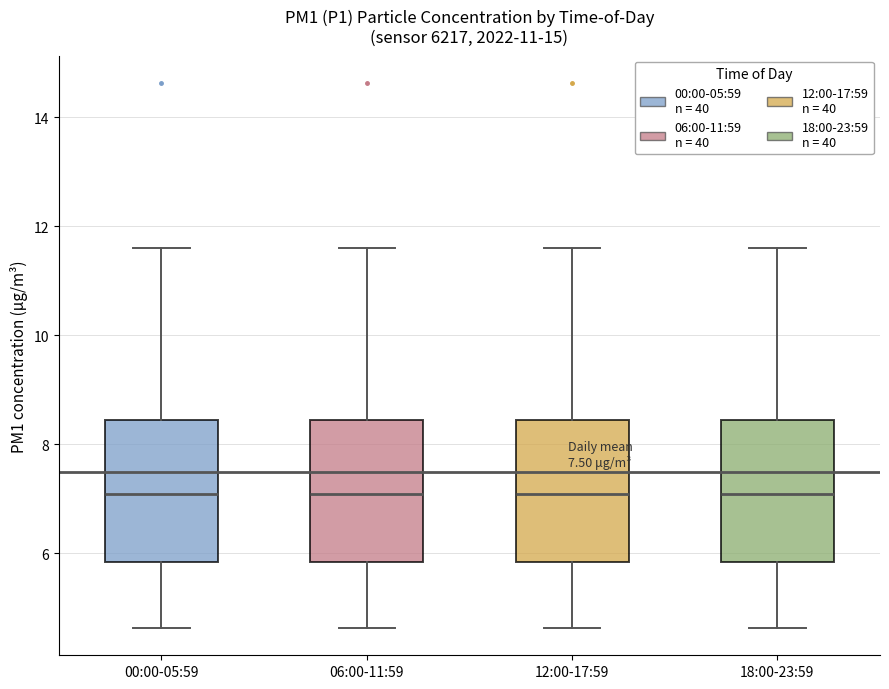

Reading left to right, read every box against the y-axis: the position of its median line, the range the box covers, and the ends of its whiskers. The values are not printed on the chart, so give them approximately, as read against the axis.

00:00-05:59: median 7.0, box 5.8 to 8.4, whiskers 4.6 to 11.6
06:00-11:59: median 7.0, box 5.8 to 8.4, whiskers 4.6 to 11.6
12:00-17:59: median 7.0, box 5.8 to 8.4, whiskers 4.6 to 11.6
18:00-23:59: median 7.0, box 5.8 to 8.4, whiskers 4.6 to 11.6